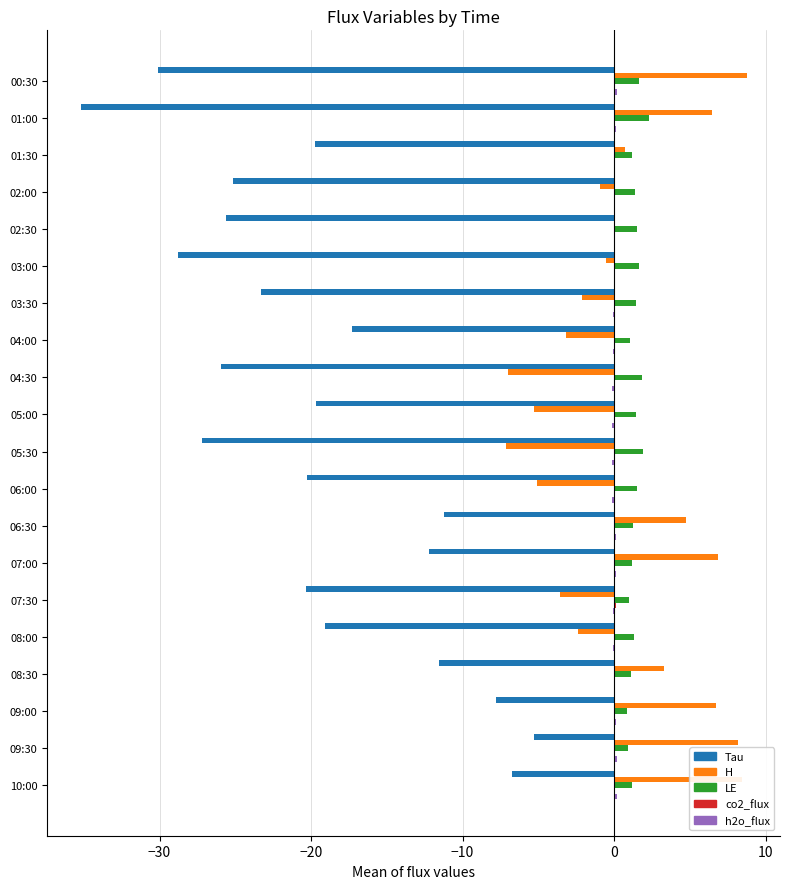

The H series shows -28.8 at 03:00. True or false?

True